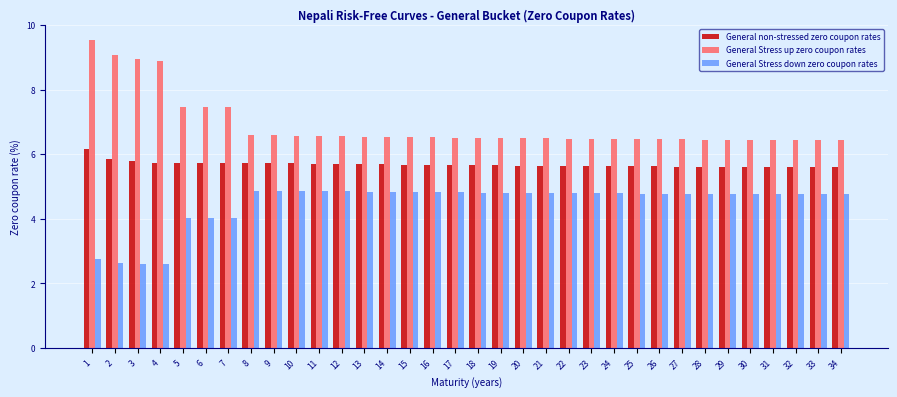

Is the value of General Stress up zero coupon rates at 17 greater than the value of General non-stressed zero coupon rates at 33?

Yes